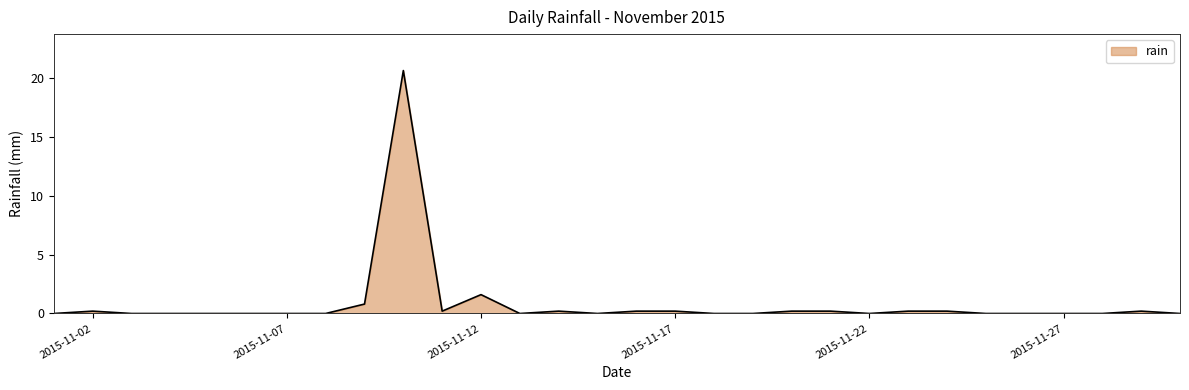

Does the chart display data point markers on the line(s)?

No